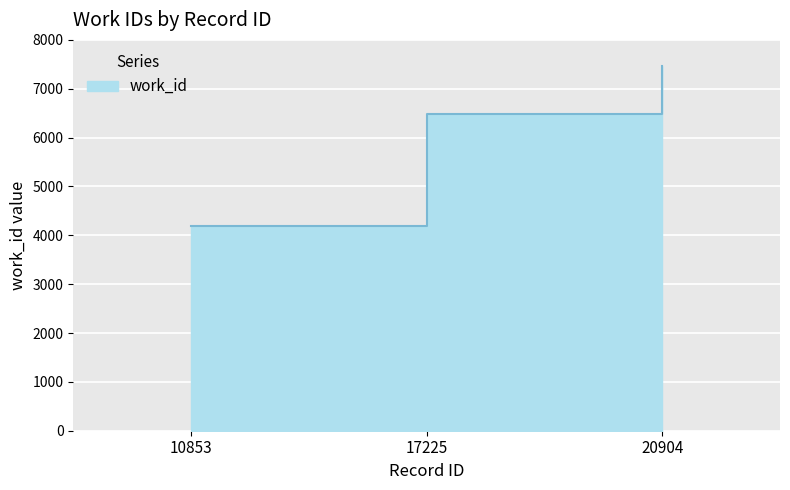

Reading right to left, extract all data points from this chart.

7471	6478	4183